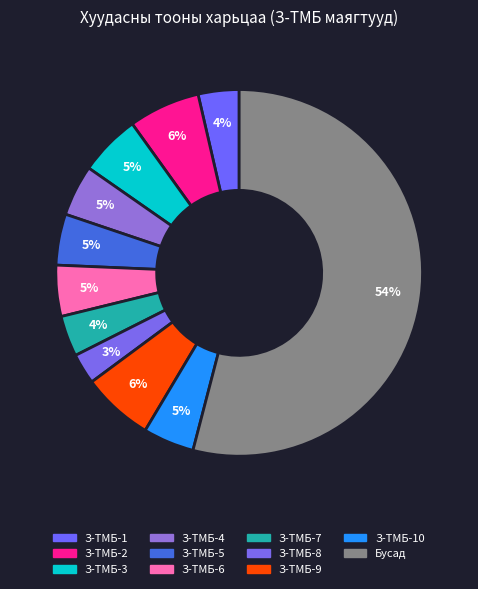

How many slices are in this pie chart?

11